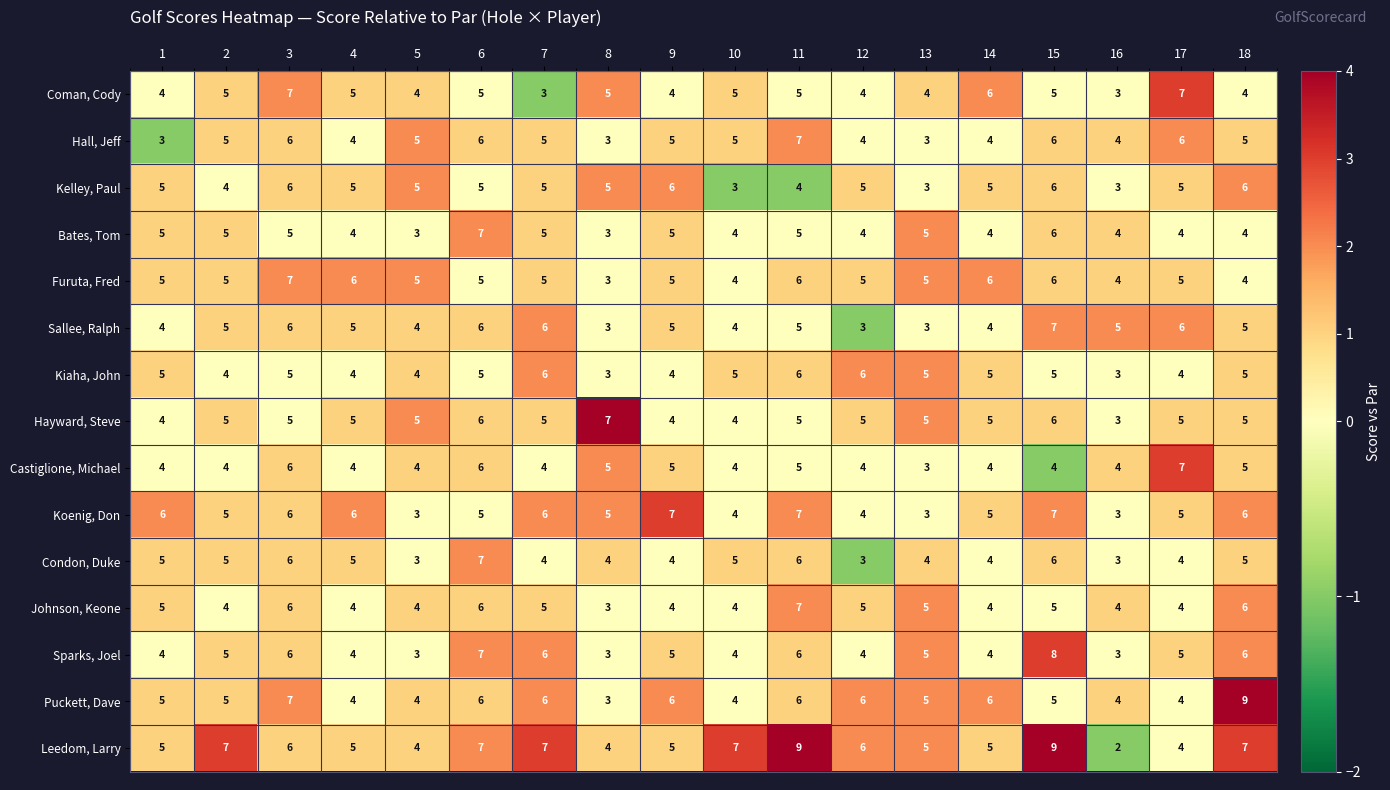

What is the greatest value displayed?

9